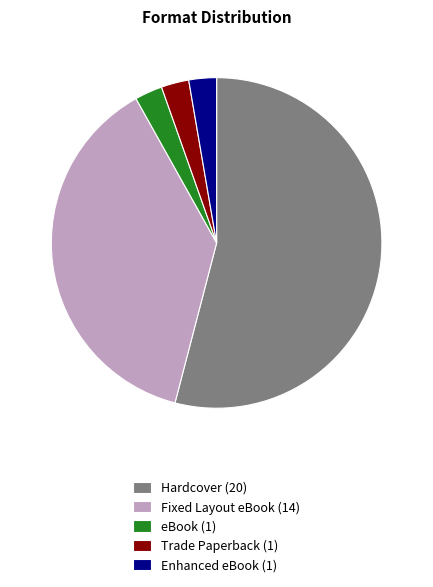

True or false: Hardcover (20) accounts for 54% of the total.

True